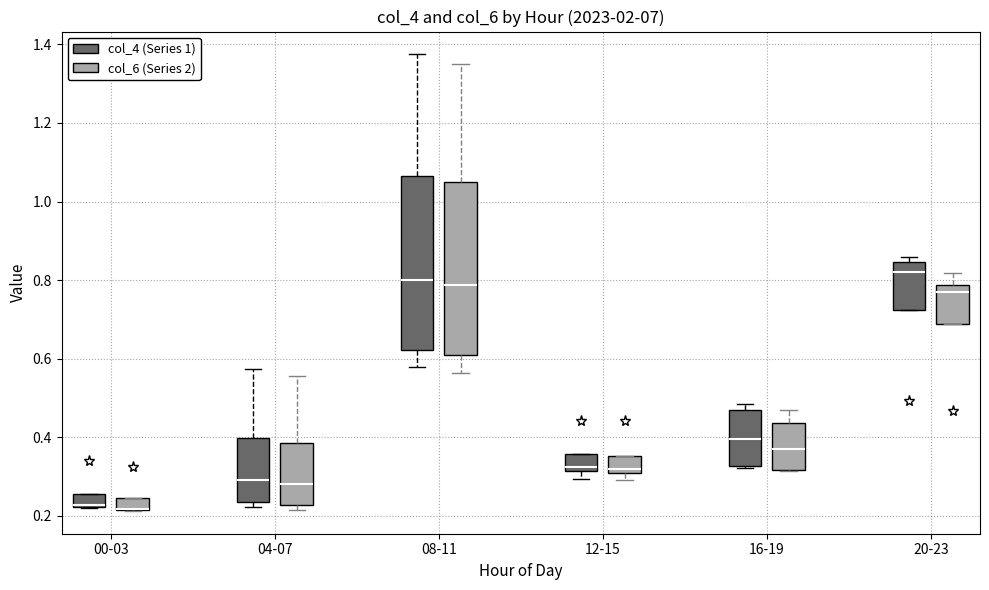

Where is the upper edge of the box for 20-23 (col_4 (Series 1)) on the y-axis? The values are not printed on the chart, so give them approximately, as read against the axis.

0.84